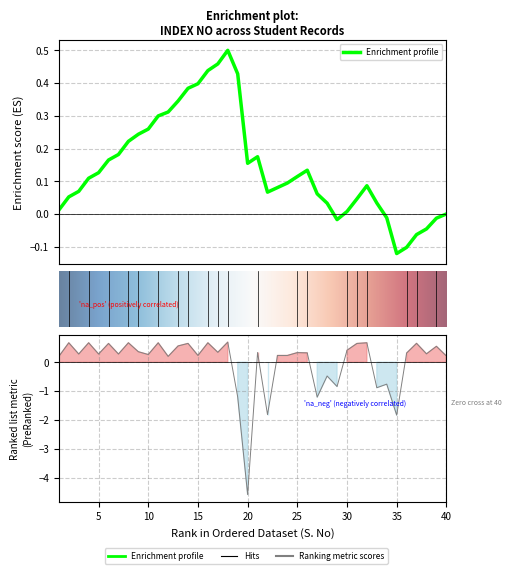

Which category has the lowest value across all series?

20